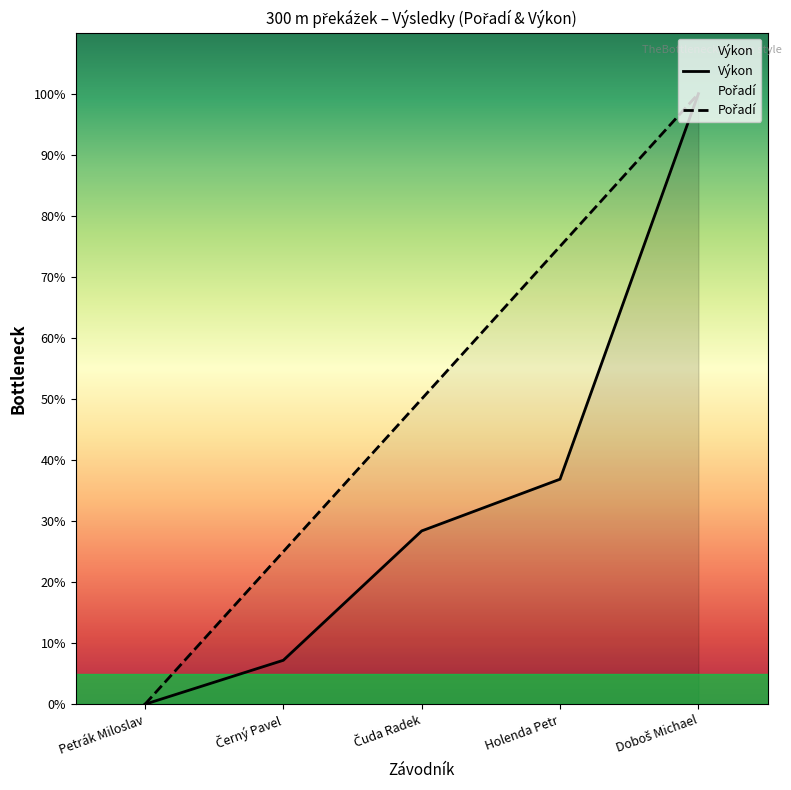

Rank the series at Čuda Radek from lowest to highest value.

Výkon, Pořadí